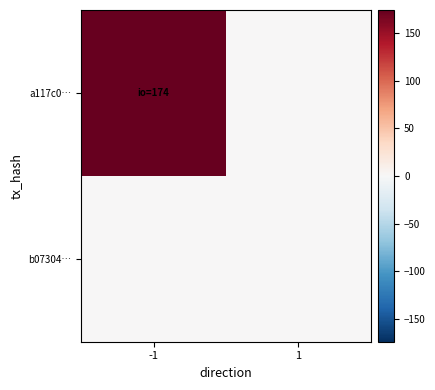

At which category is the sum across all series the highest?

-1